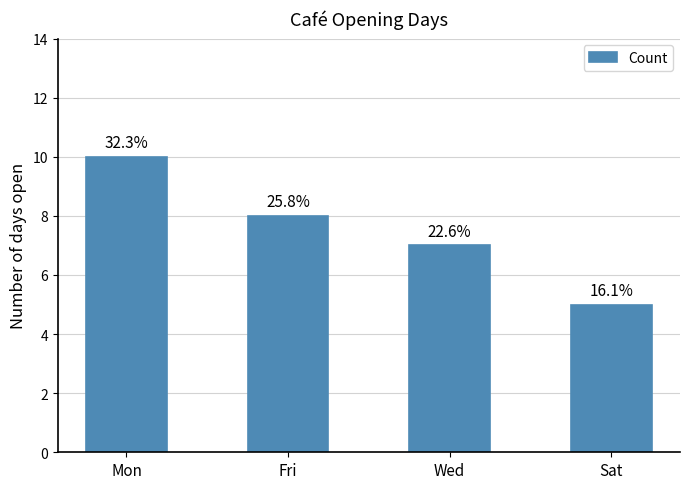

Are the bars horizontal?

No